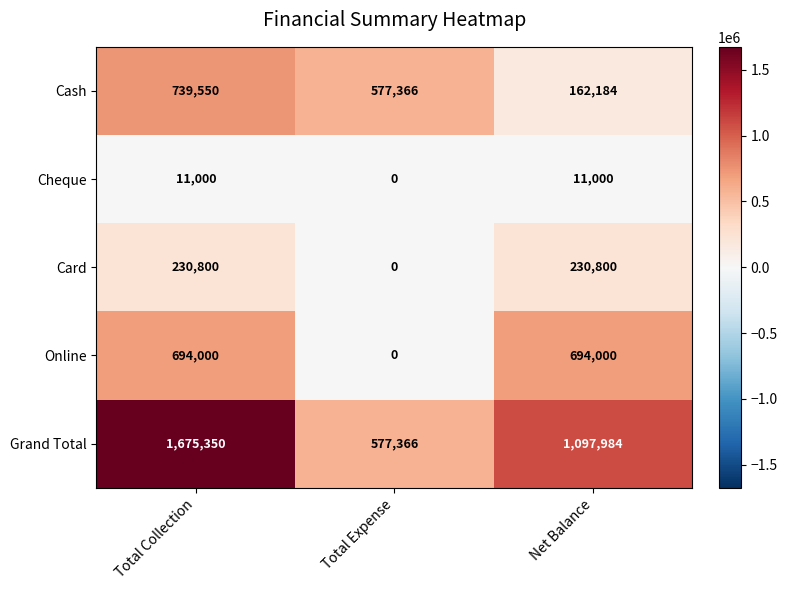

What is the difference between the second highest and minimum values in the Online series?

694000